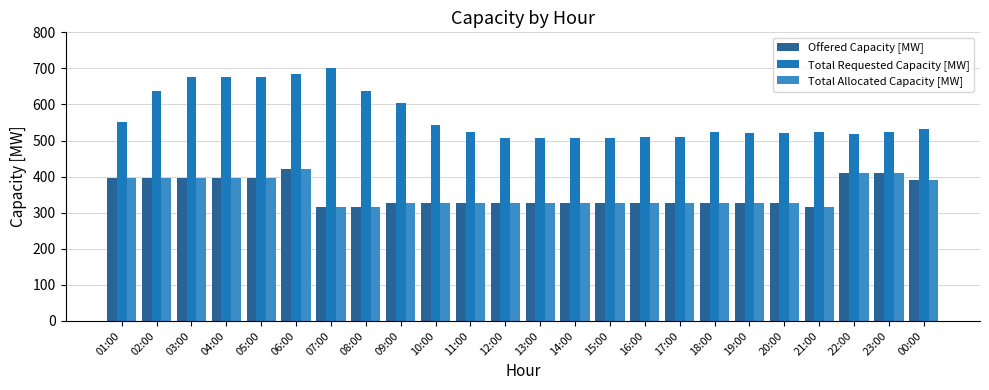

Reading left to right, transcribe all the data shown in this chart.

Offered Capacity [MW]: 395	395	395	395	395	420	316	316	326	326	326	326	326	326	326	326	326	326	326	326	316	410	410	390
Total Requested Capacity [MW]: 552	636	676	676	676	684	700	637	605	543	525	507	507	508	507	511	511	523	520	520	524	519	525	532
Total Allocated Capacity [MW]: 395	395	395	395	395	420	316	316	326	326	326	326	326	326	326	326	326	326	326	326	316	410	410	390